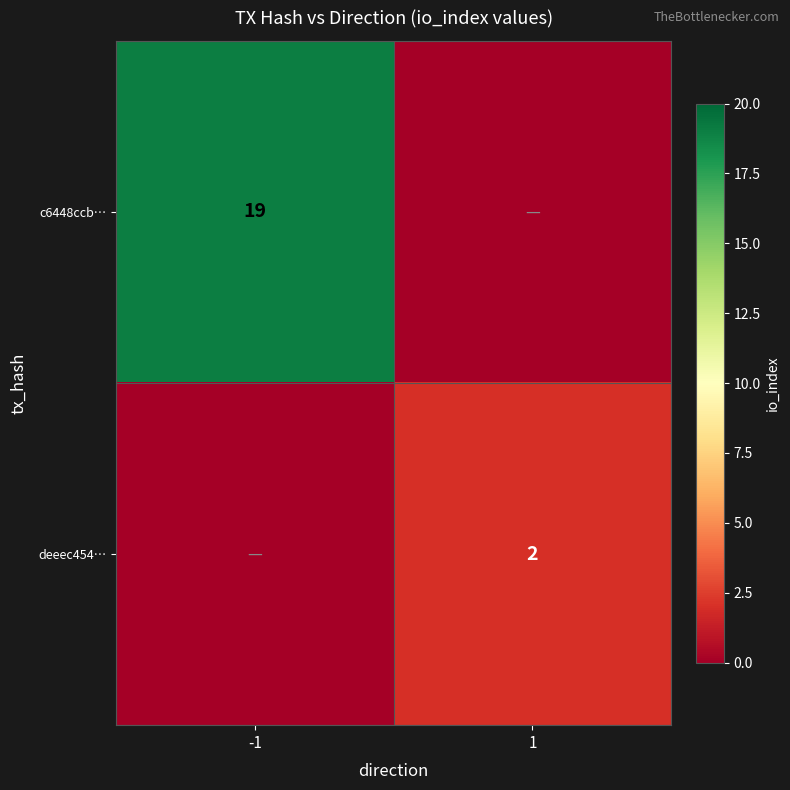

The deeec454… series shows 2 at 1. True or false?

True